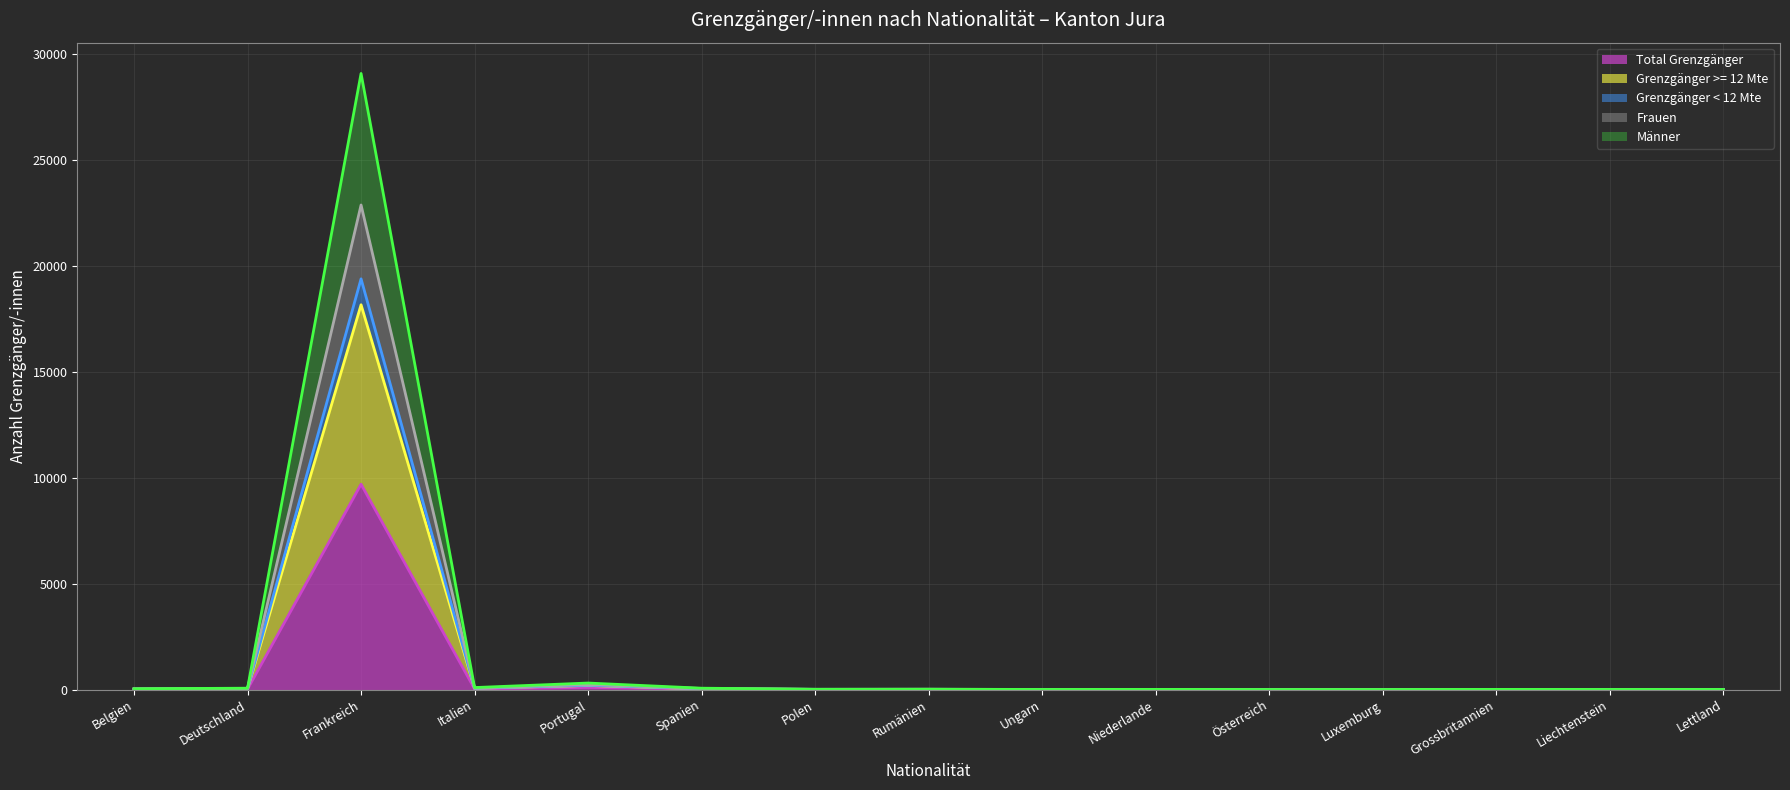

At which category is the sum across all series the highest?

Frankreich